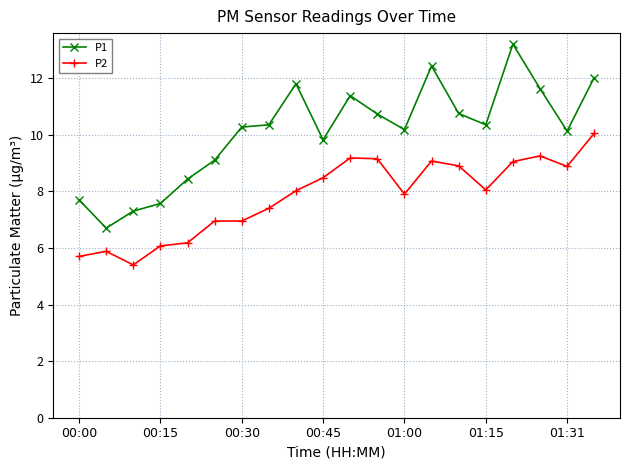

In P1, how many points are higher than both neighbors (excluding endpoints)?

4